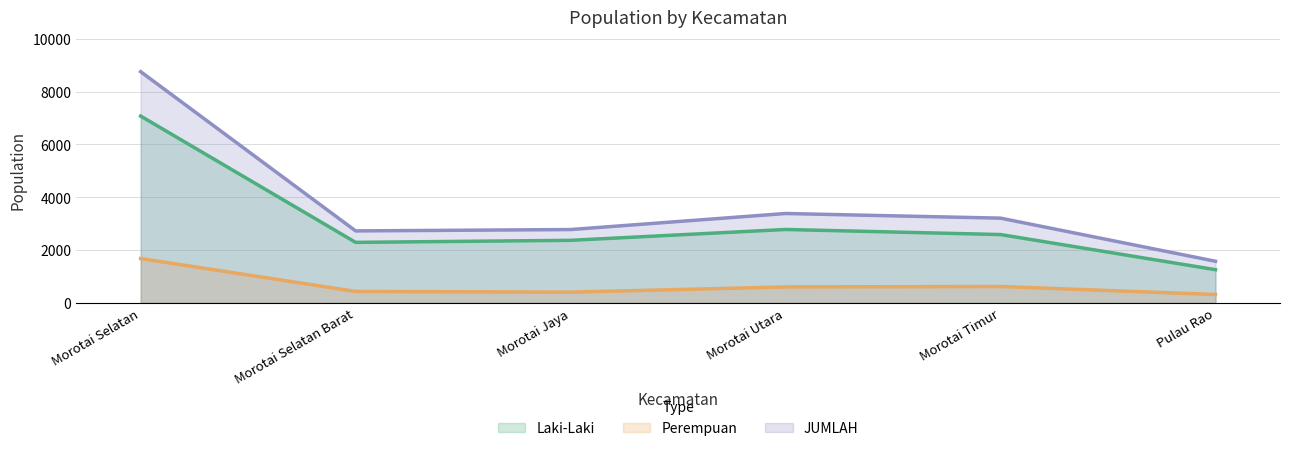

Rank the series by their maximum value, from highest to lowest.

JUMLAH, Laki-Laki, Perempuan